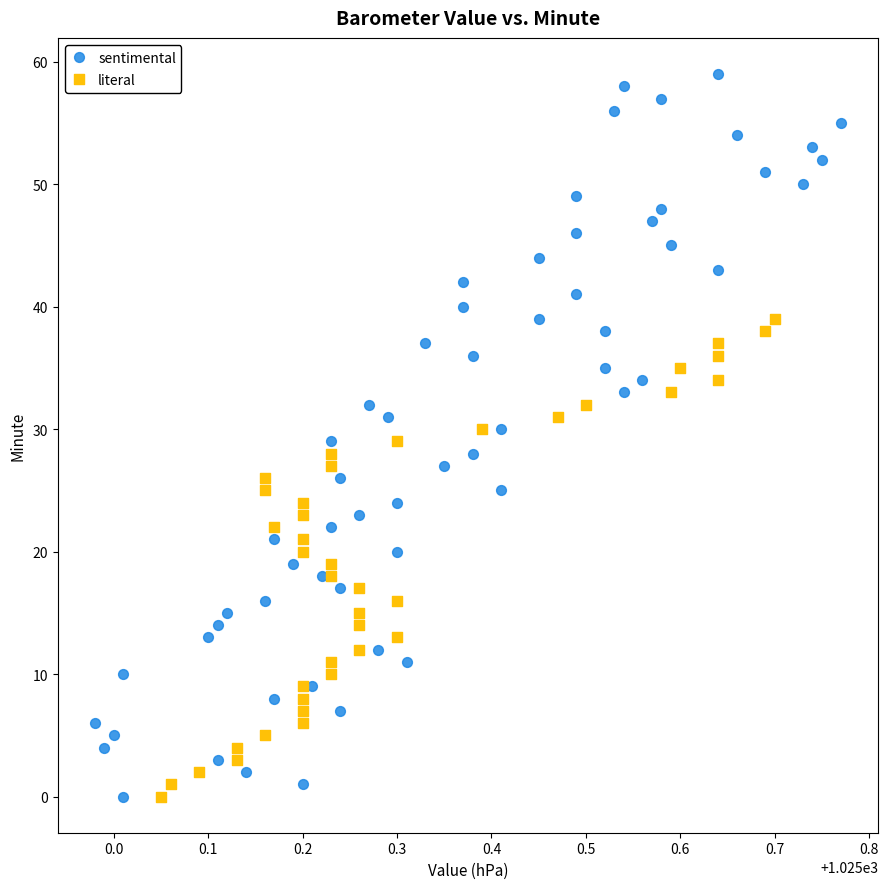

Which series has the largest Y range (max minus min)?

sentimental